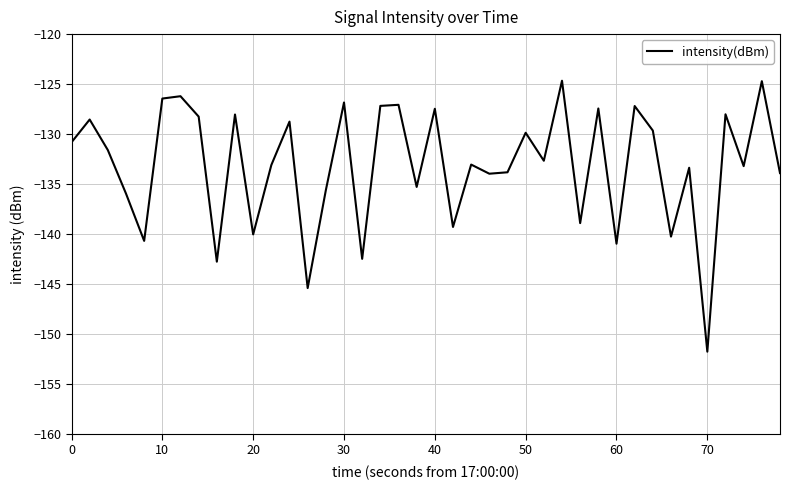

What is the difference between the maximum and minimum values?

27.1